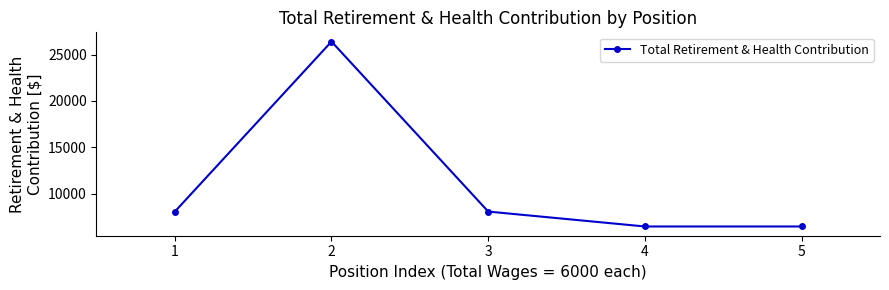

The value at 4 is 6441. True or false?

True